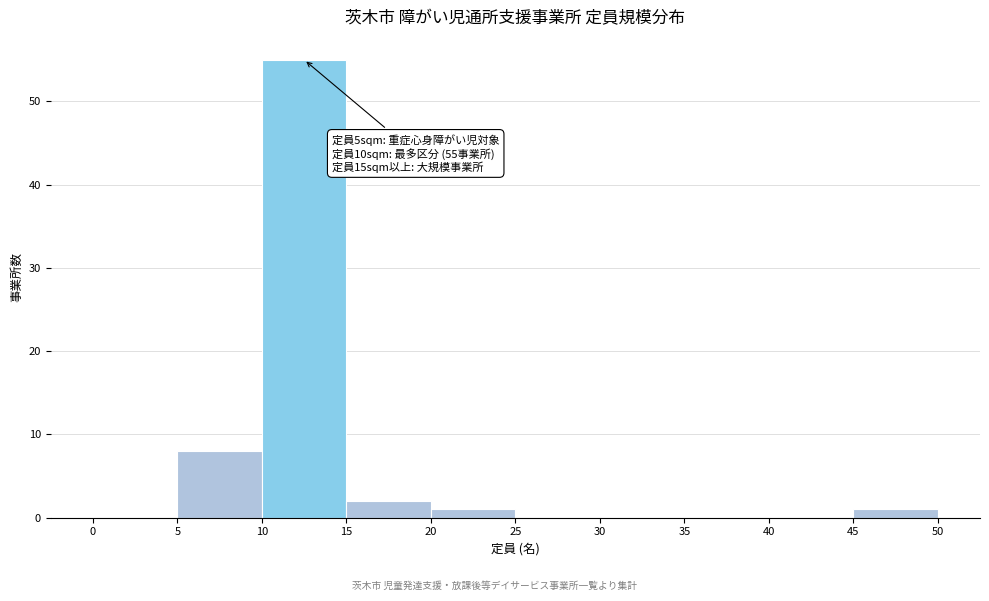

Over which range of the x-axis is the bar tallest?

10 to 15